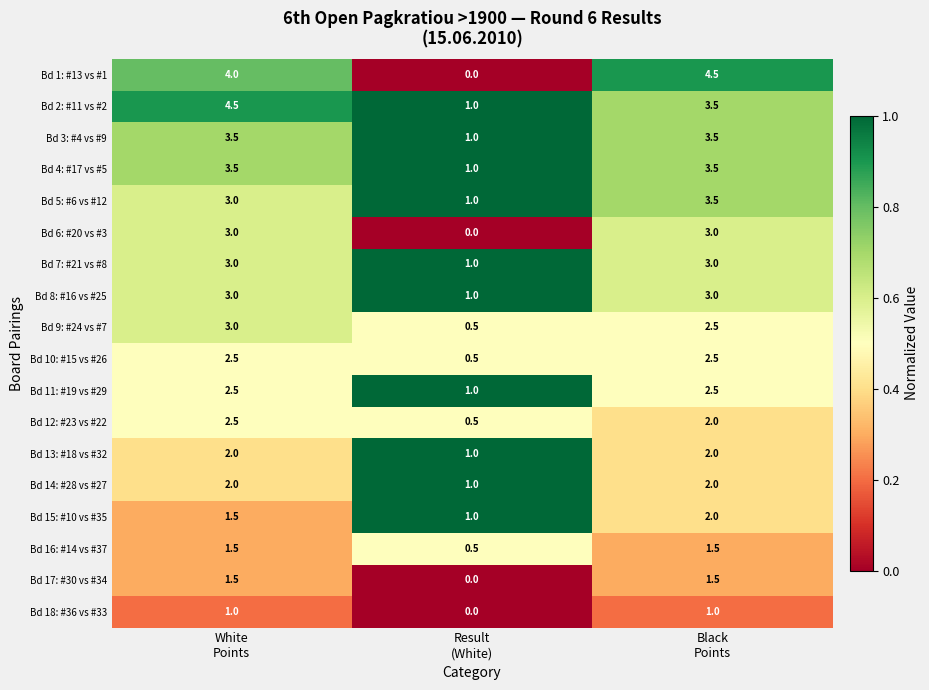

Count the Bd 7: #21 vs #8 values in the range 1 to 3.

3